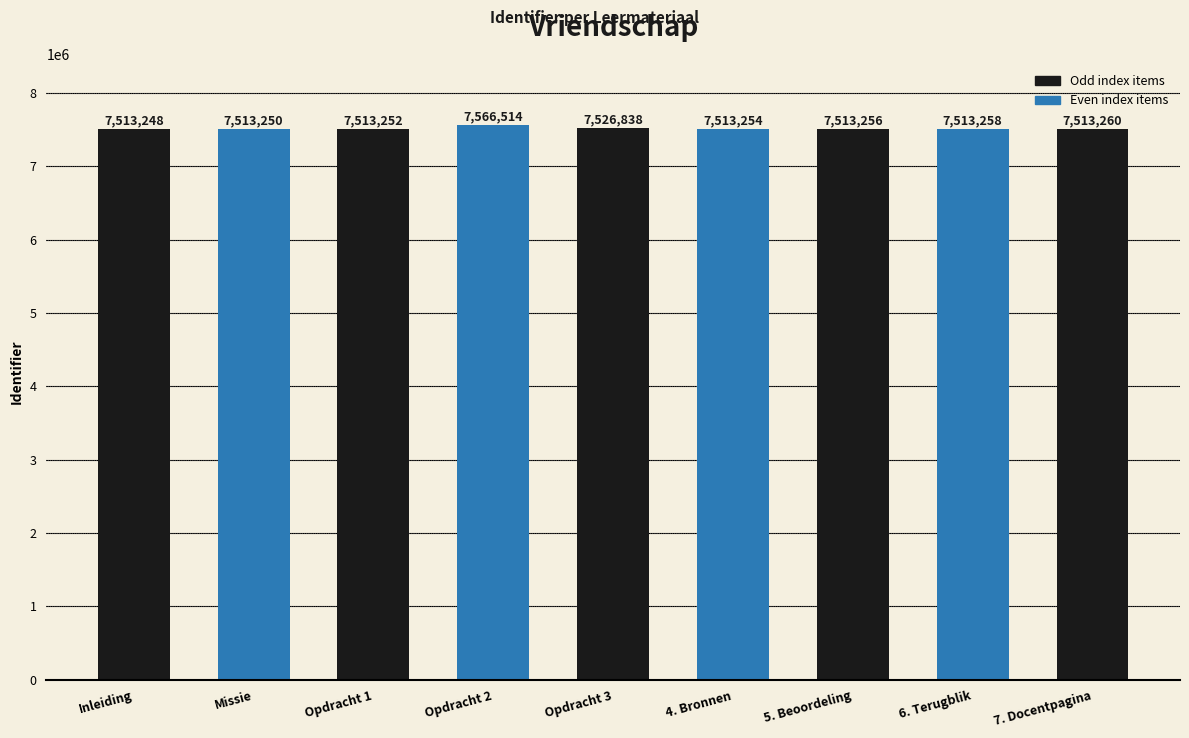

What is the label of the 4th bar from the left?

Opdracht 2